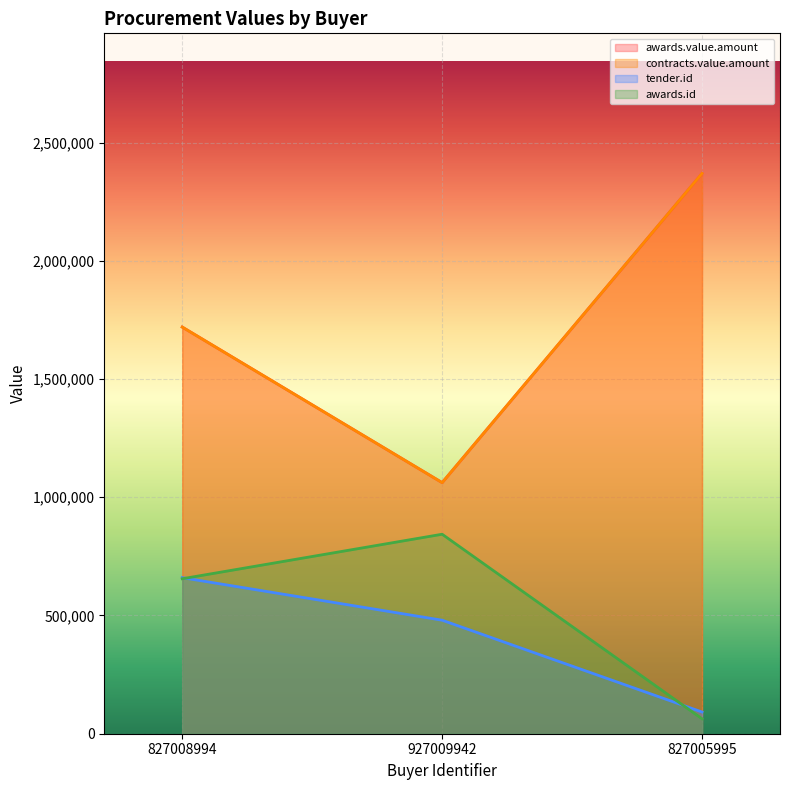

How many data points in tender.id are less than 480131?

1